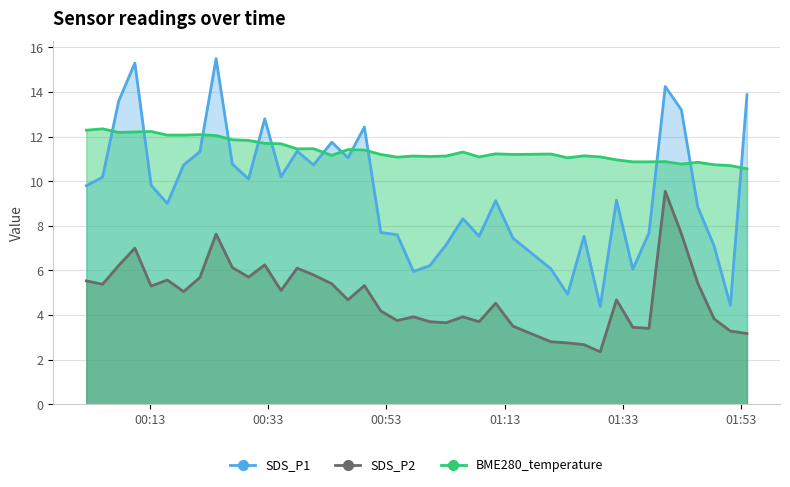

True or false: BME280_temperature has more than 1 interior local peaks.

True